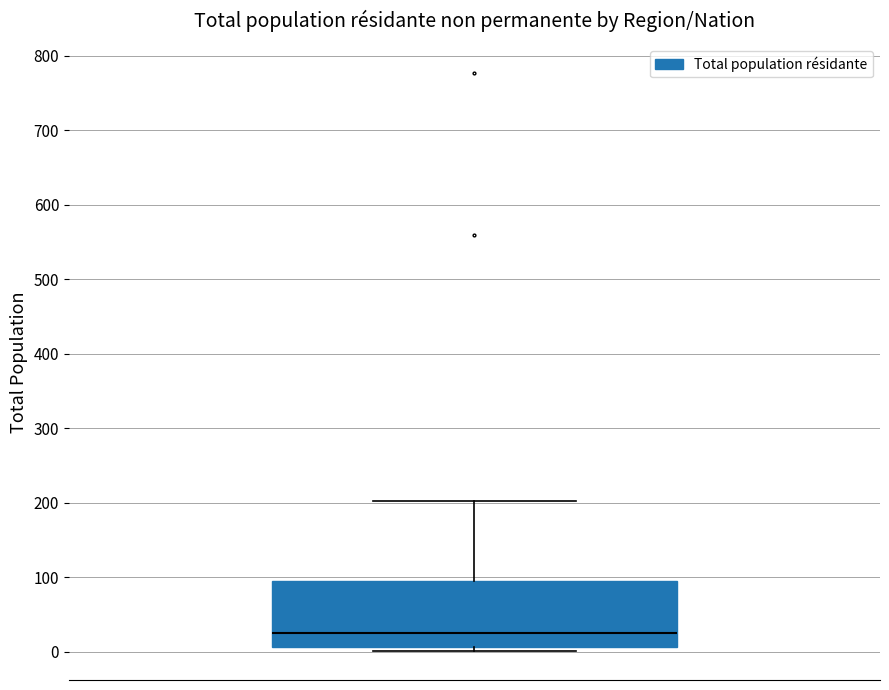

Transcribe this box plot: give where the median line is, the range the box spans, and where the two whiskers end, as read against the y-axis. The values are not printed on the chart, so give them approximately, as read against the axis.

median 30, box 10 to 100, whiskers 0 to 200